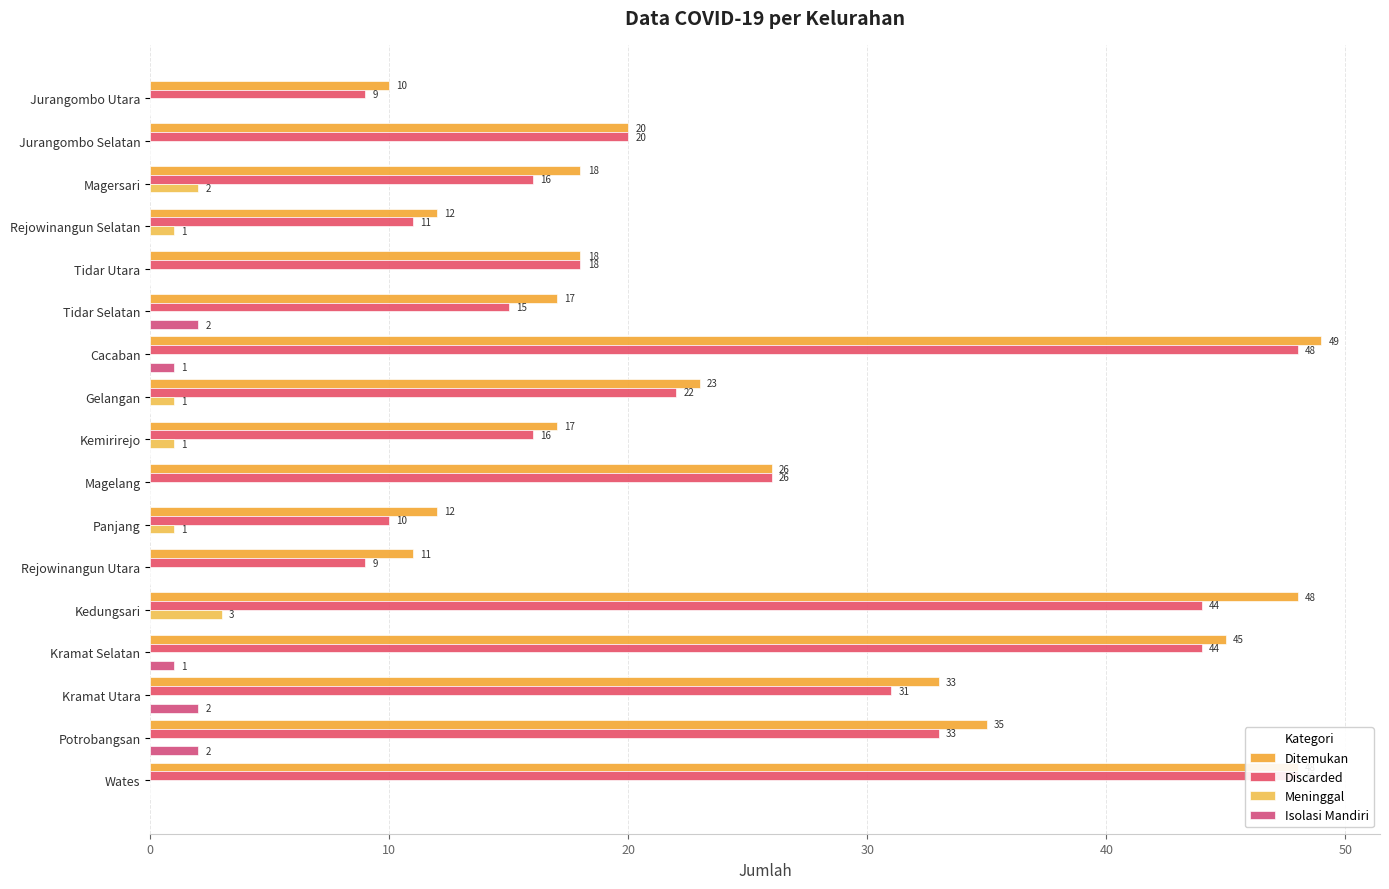

How many positive values does the Isolasi Mandiri series have?

5